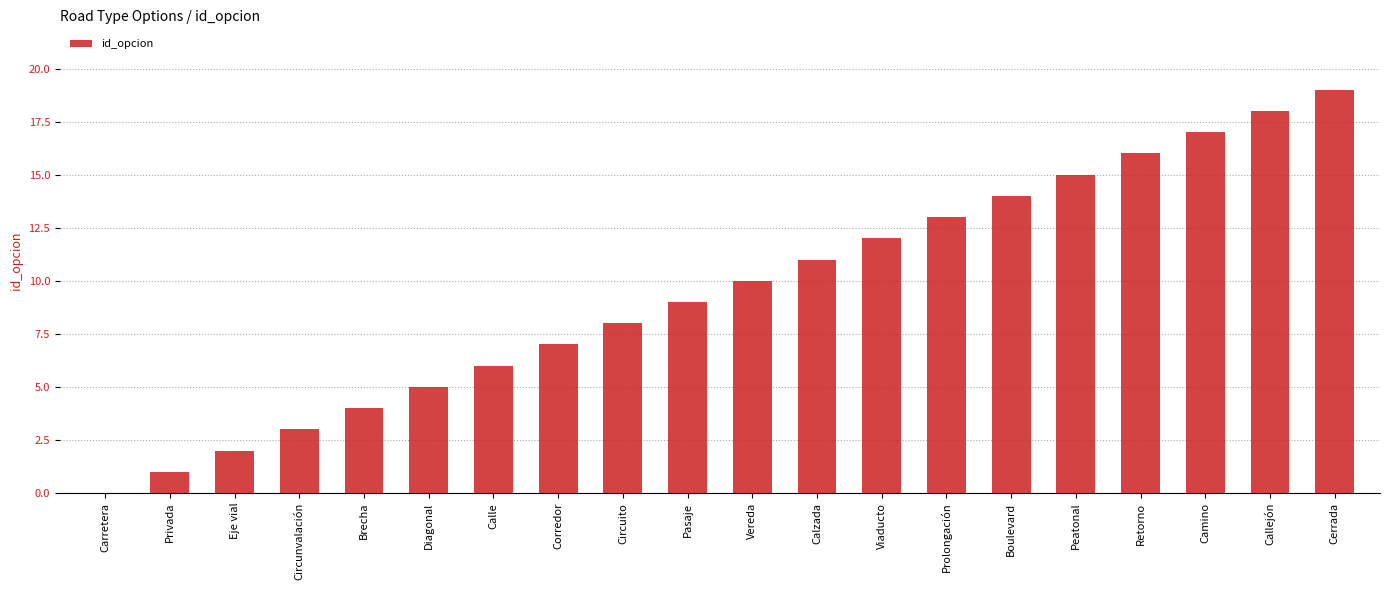

What is the sum of the values at Privada and Circuito?

9